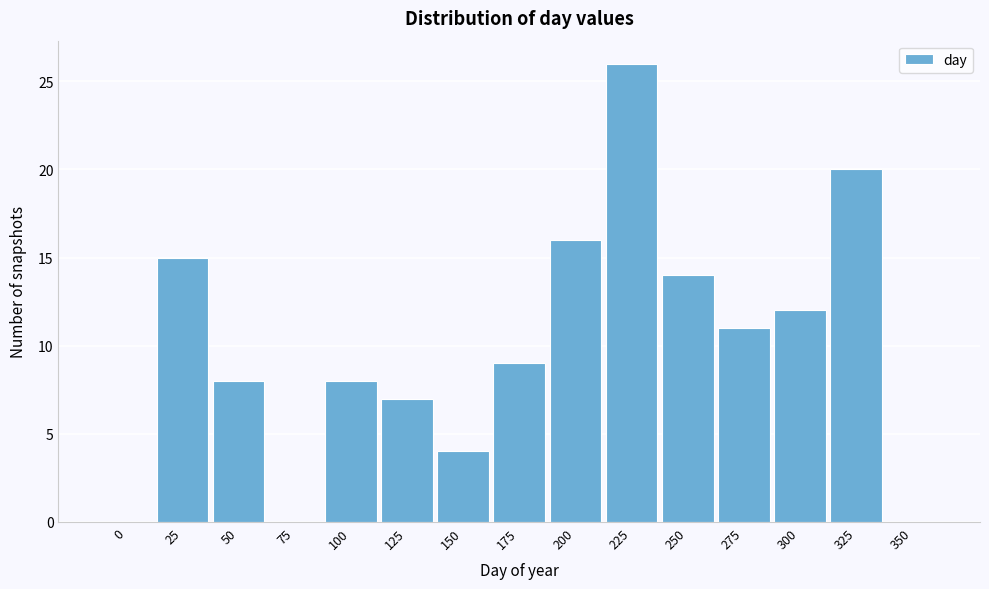

Reading left to right, what are all the values shown in this chart?

0=0	25=15	50=8	75=0	100=8	125=7	150=4	175=9	200=16	225=26	250=14	275=11	300=12	325=20	350=0